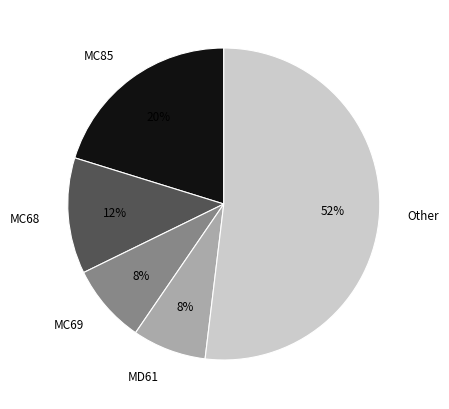

How many segments does this pie chart have?

5